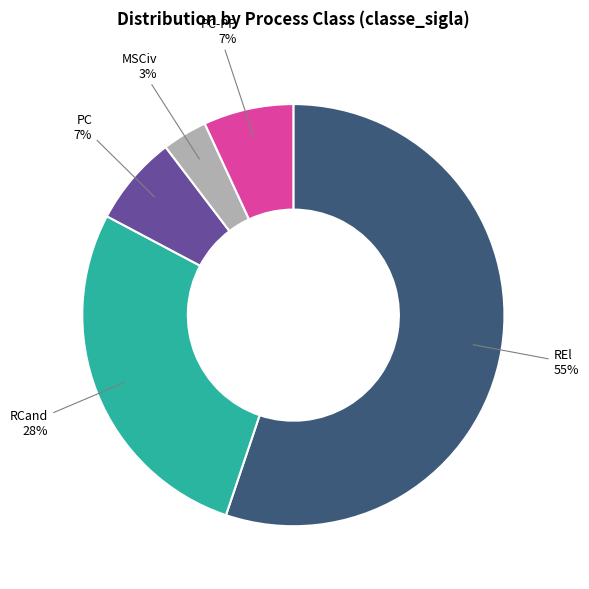

Count the number of slices in the pie.

5